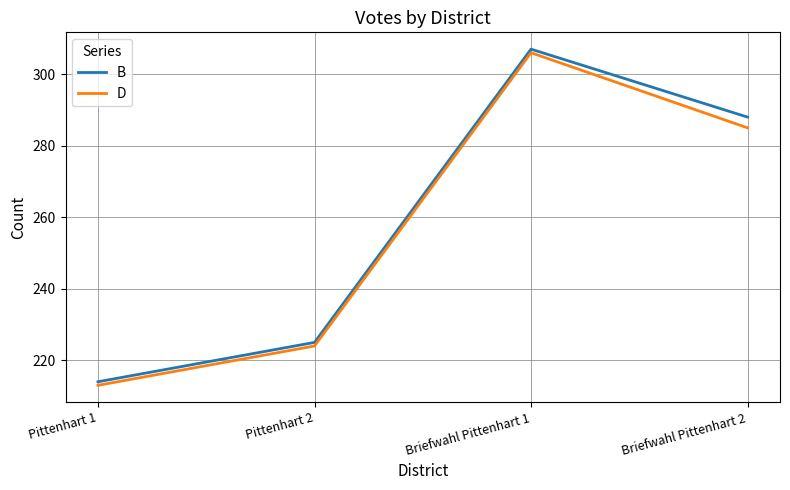

Does the chart display data point markers on the line(s)?

No